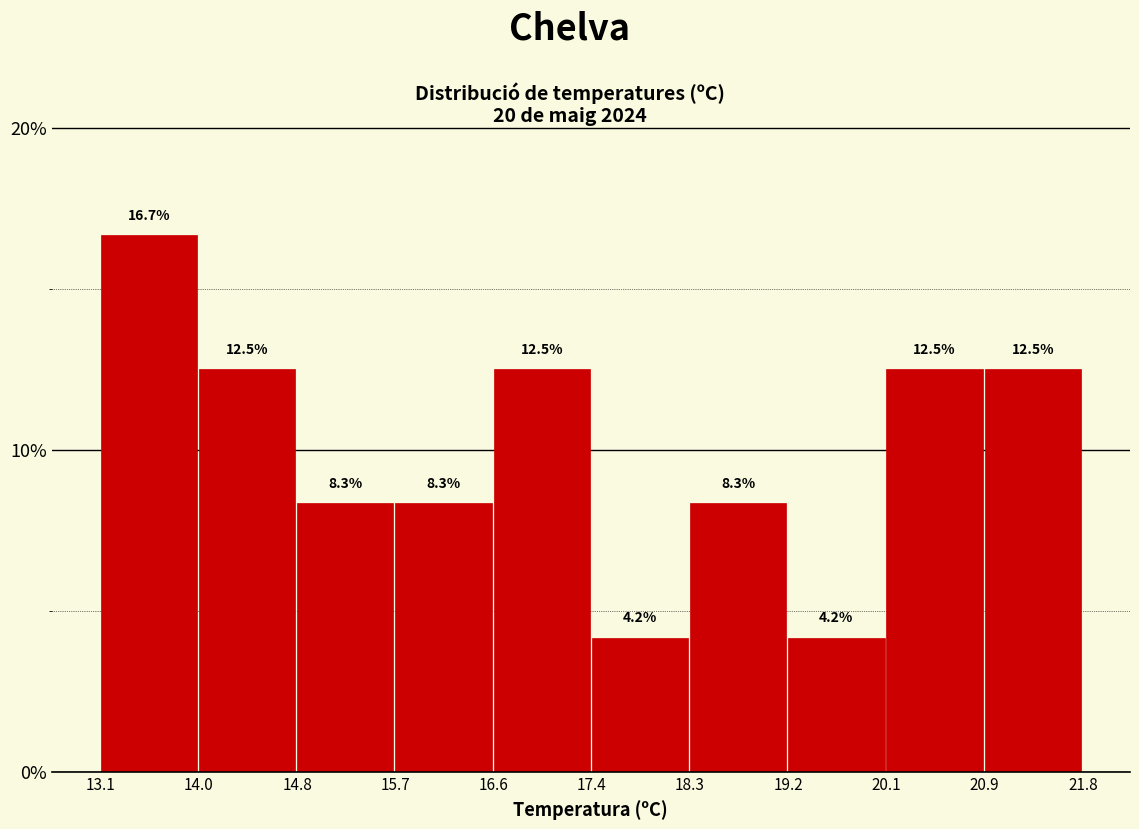

Reading left to right, list every bar in this chart as the range it spans on the x-axis followed by its height.

13.1 to 14.0: 16.7
14.0 to 14.8: 12.5
14.8 to 15.7: 8.3
15.7 to 16.6: 8.3
16.6 to 17.4: 12.5
17.4 to 18.3: 4.2
18.3 to 19.2: 8.3
19.2 to 20.1: 4.2
20.1 to 20.9: 12.5
20.9 to 21.8: 12.5